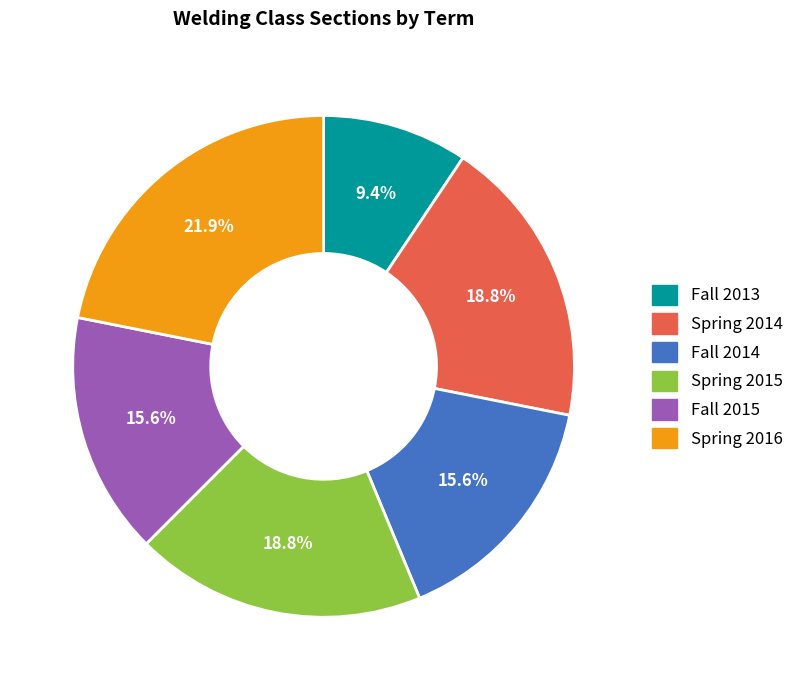

To the nearest percent, what percentage of the pie is Fall 2015?

16%